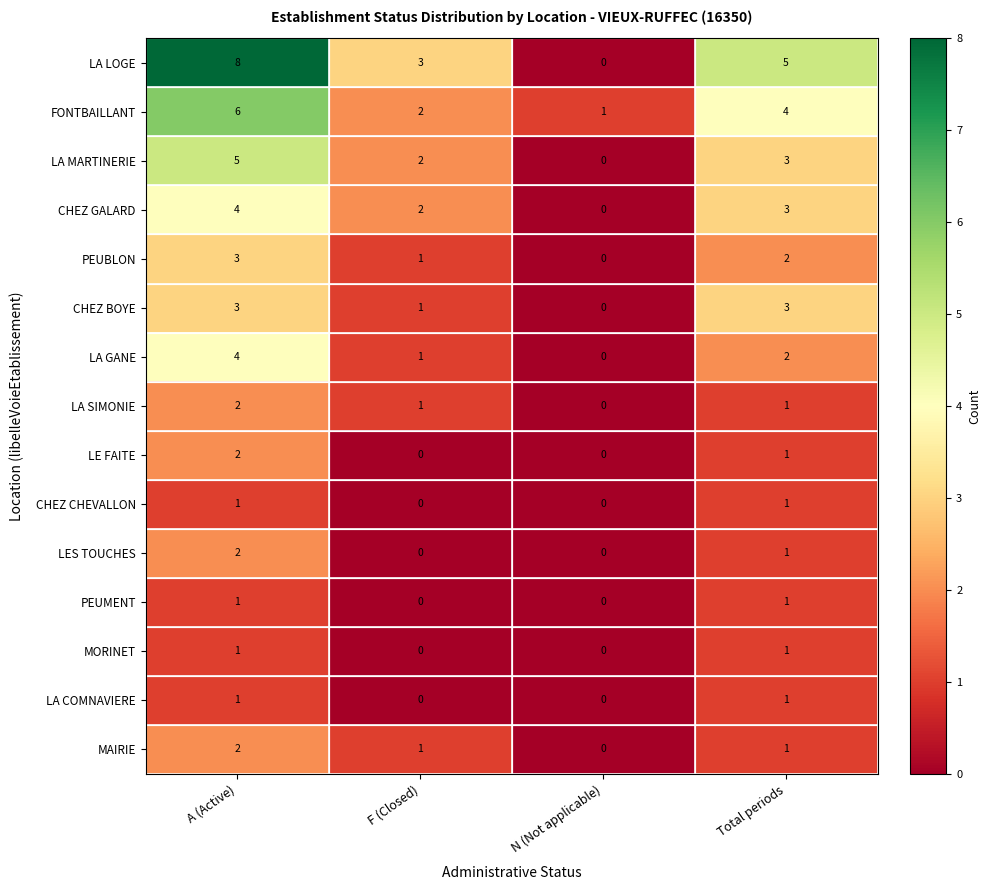

Is the value of PEUMENT at N (Not applicable) greater than the value of FONTBAILLANT at A (Active)?

No